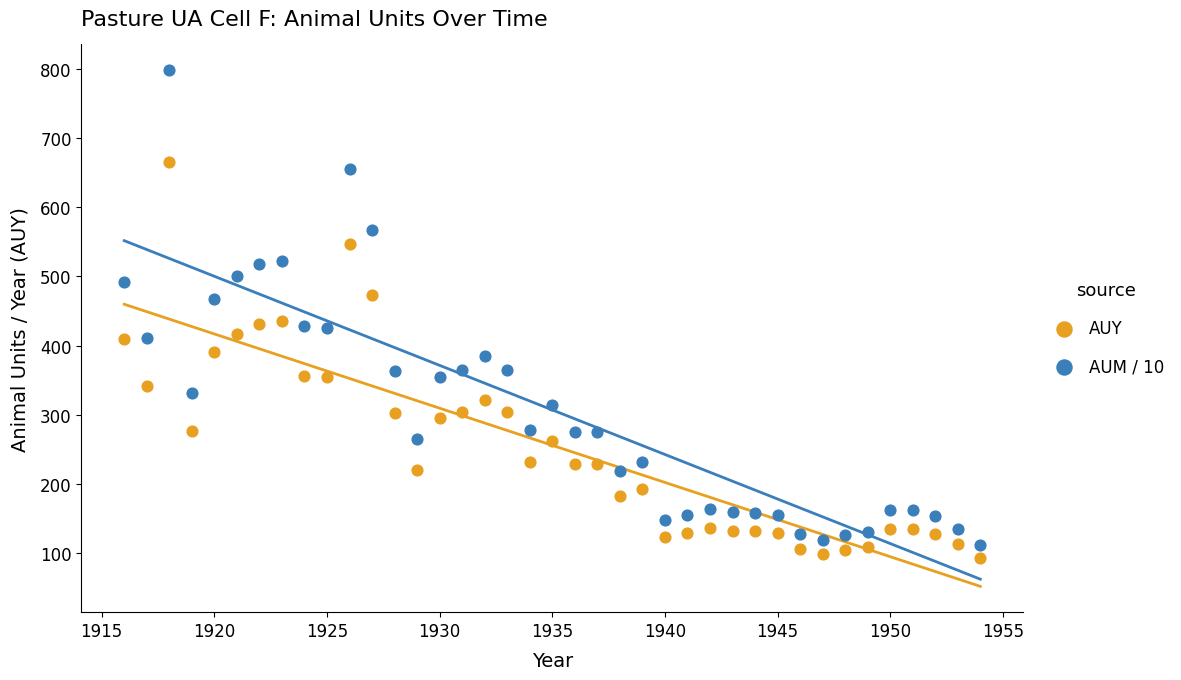

Across all data points, what is the range of X values (max minus min)?

38.0